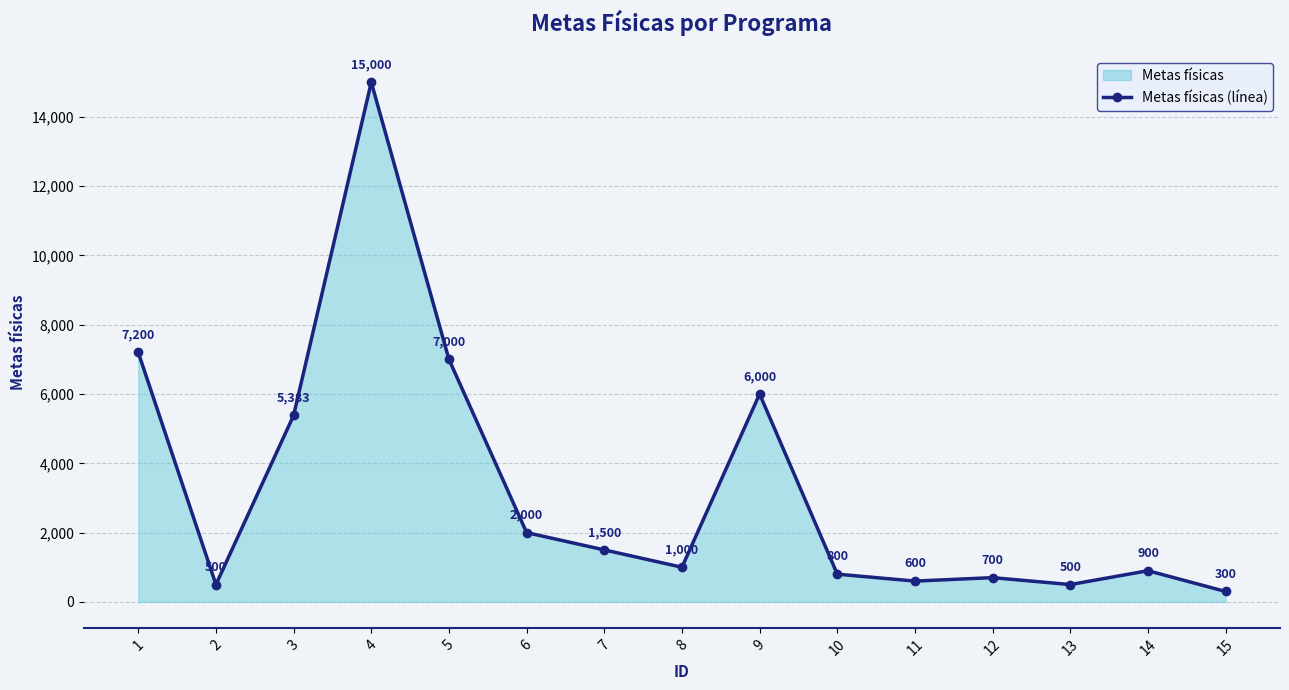

The chart shows a value of 1489 at 14. True or false?

False